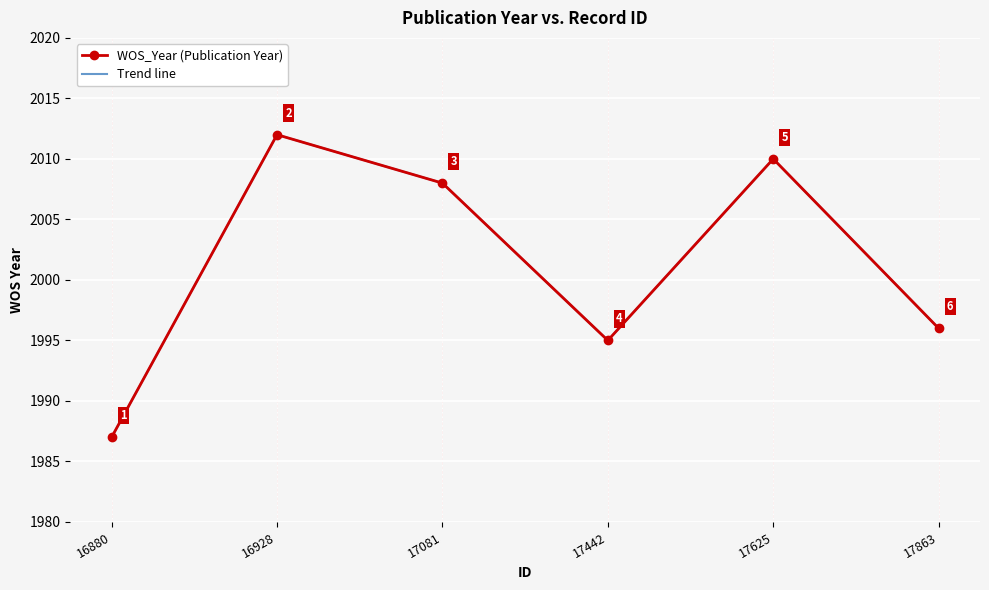

Which series has the largest range (max minus min)?

WOS_Year (Publication Year)